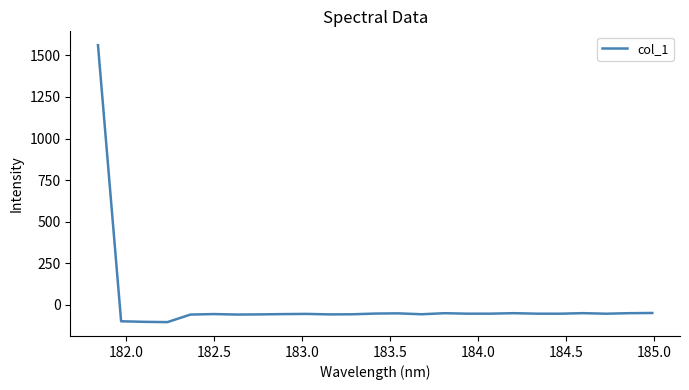

What is the maximum value shown in the chart?

1561.7